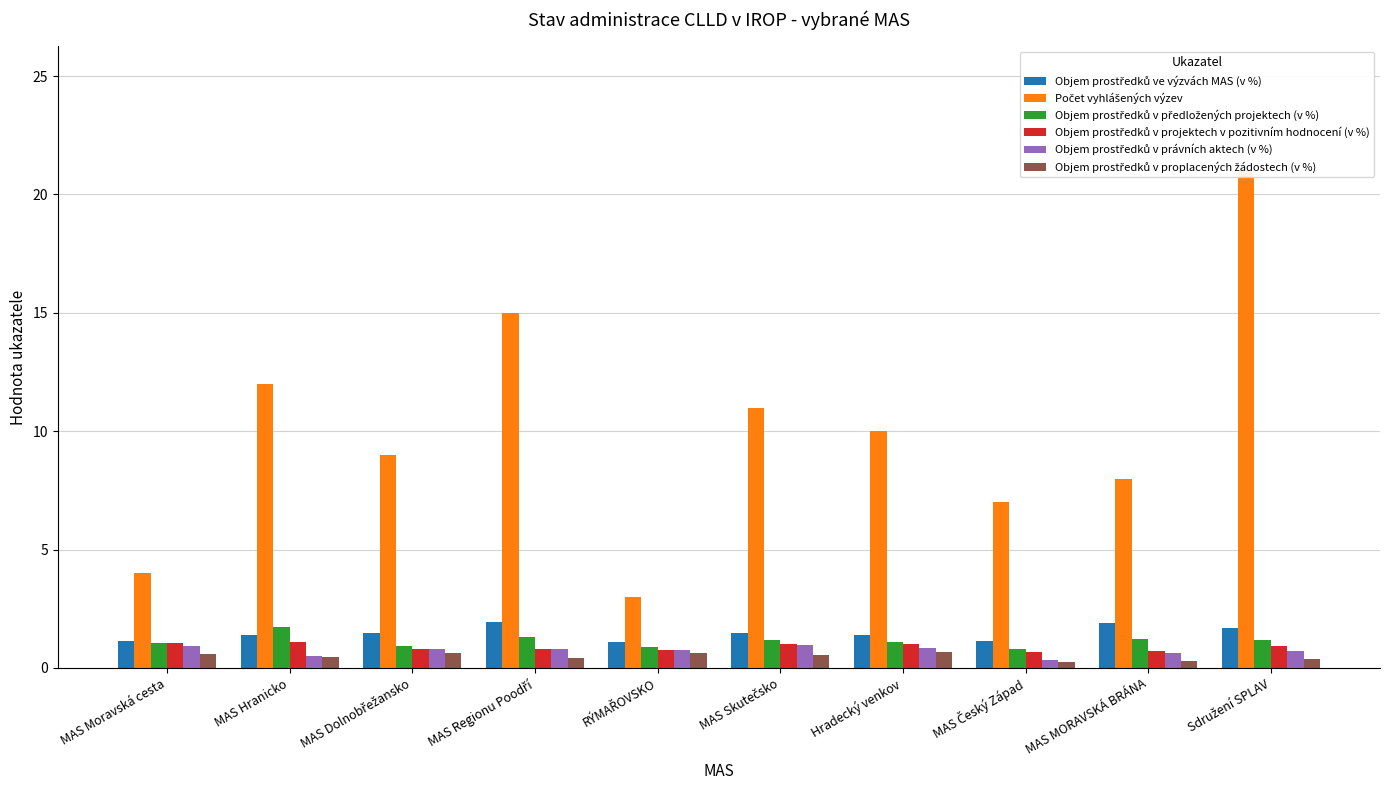

Which series changed the most between MAS Regionu Poodří and Sdružení SPLAV?

Počet vyhlášených výzev